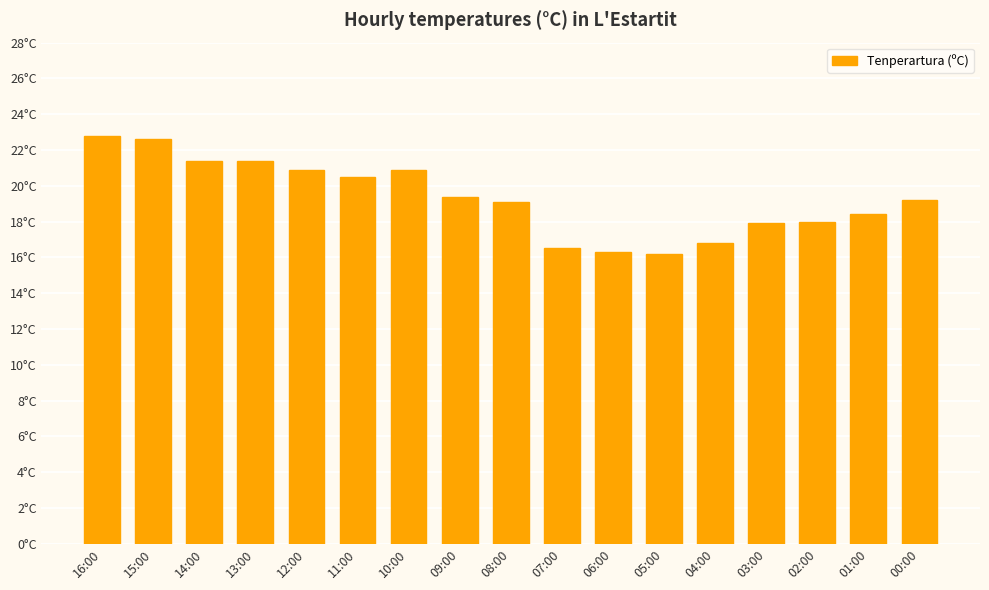

True or false: the data shows 18.4 at 01:00.

True